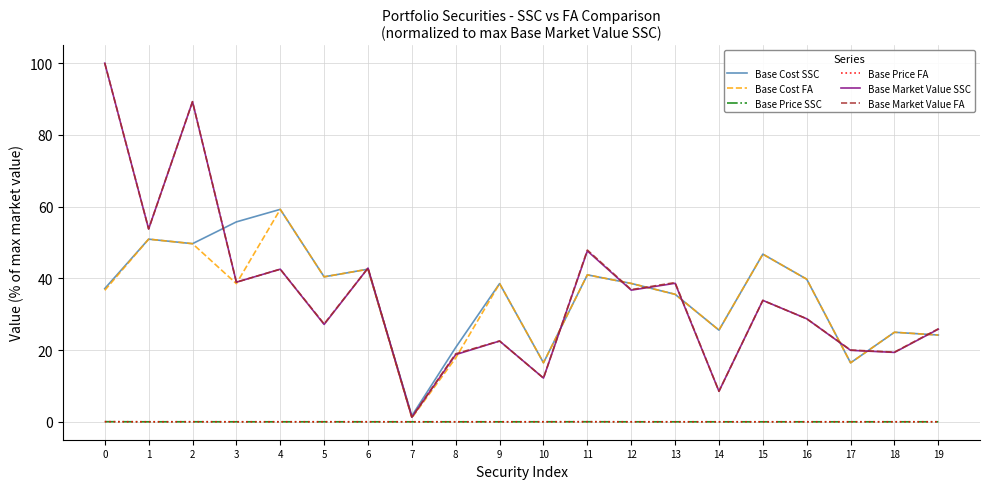

The value of Base Market Value FA at 14 is 8.5. True or false?

True